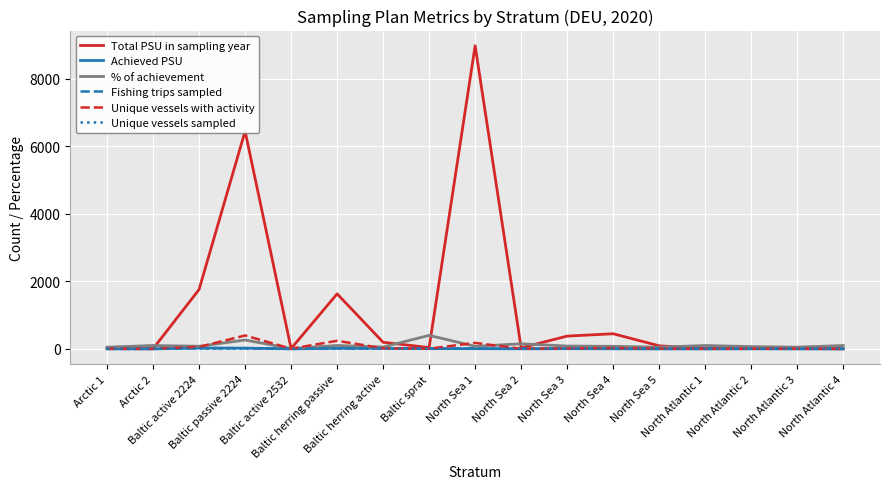

Does the chart have visible grid lines?

Yes